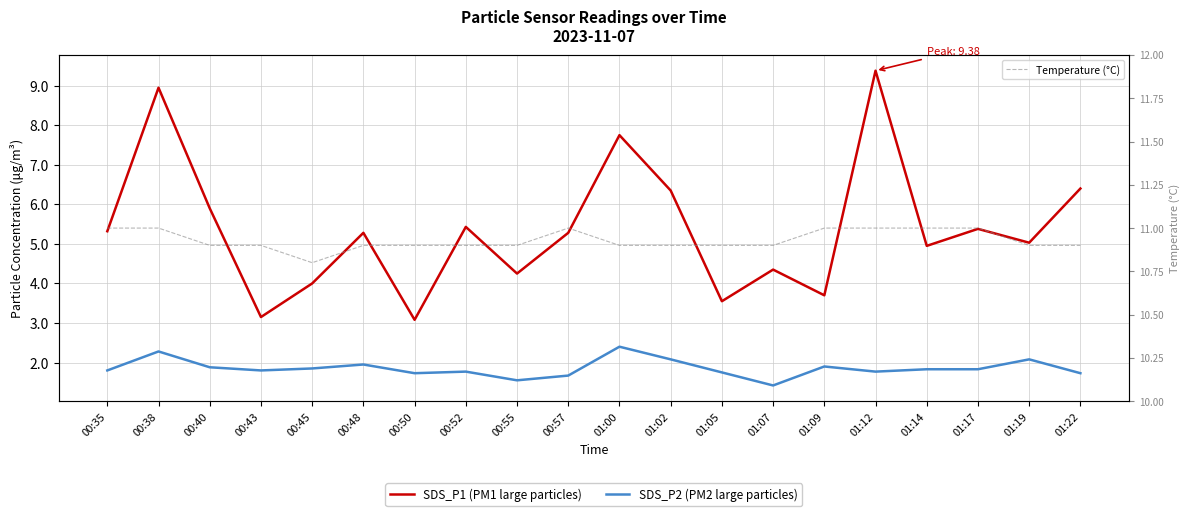

What is the total value across all series at 01:07?

16.7